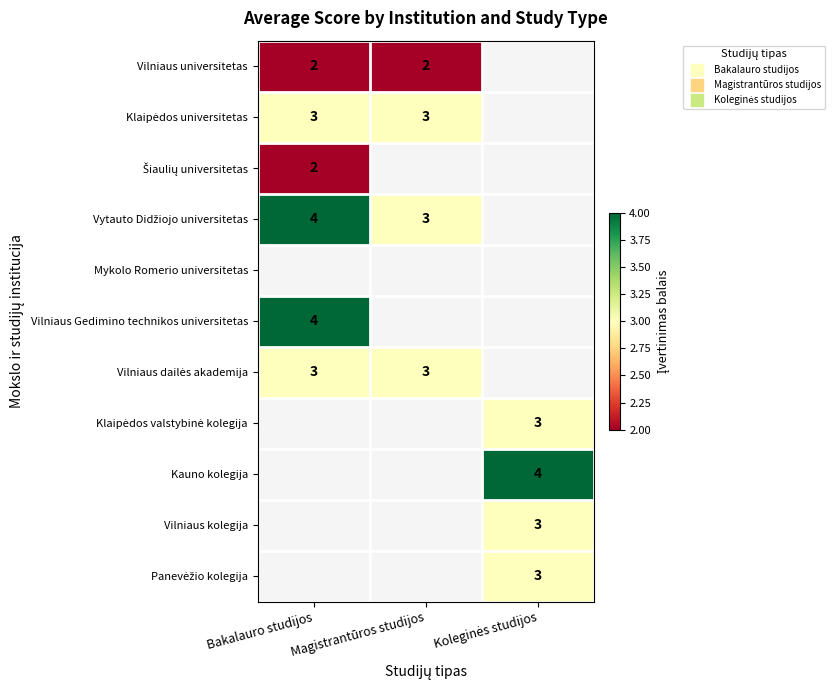

At which category does the chart reach its minimum across all series?

Bakalauro studijos